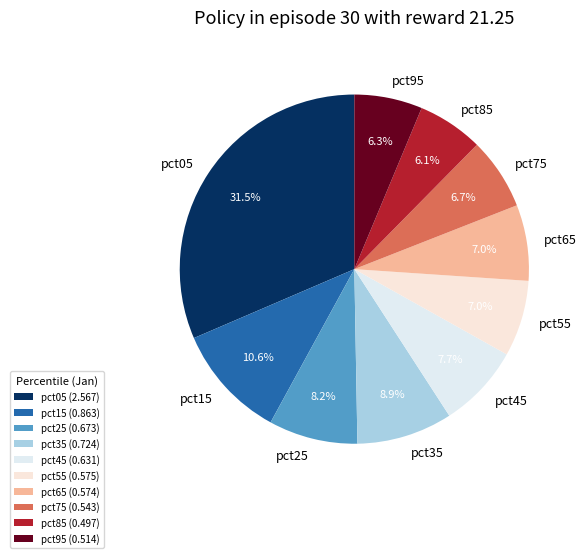

To the nearest percent, what percentage of the pie is pct85?

6%